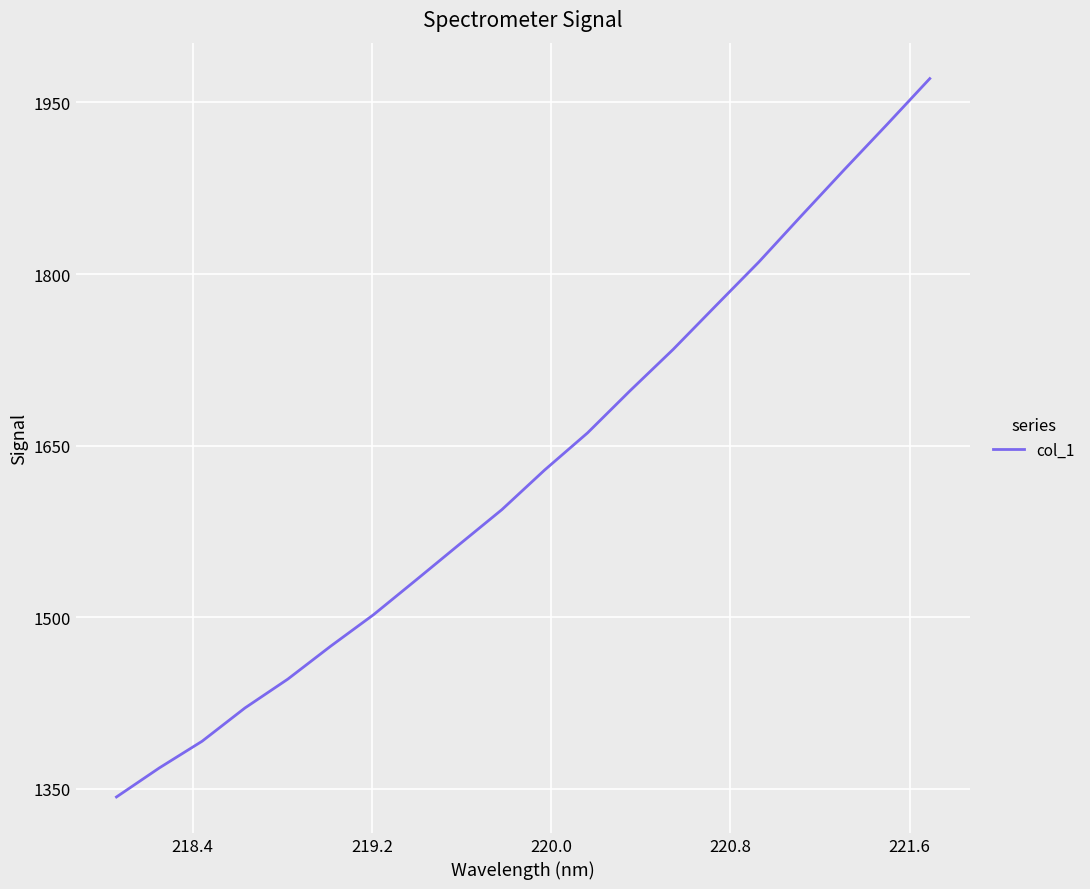

Does the chart display data point markers on the line(s)?

No